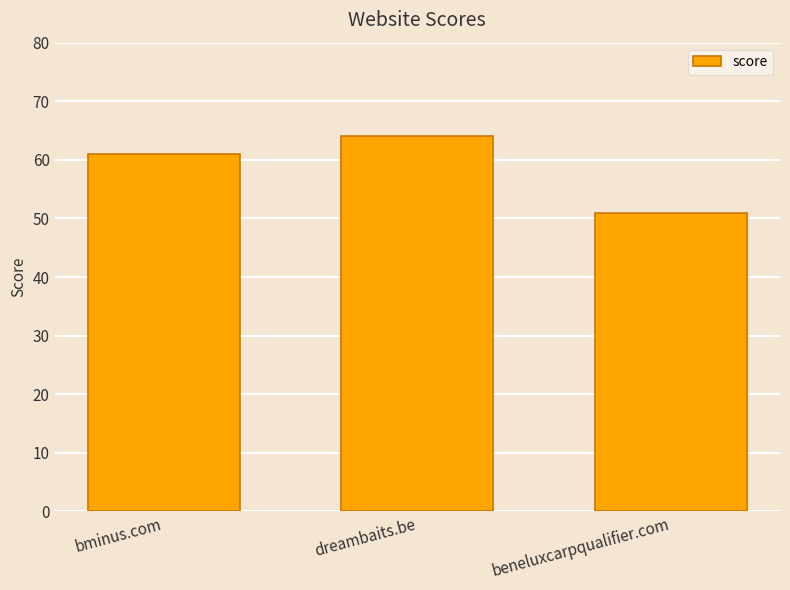

True or false: the data shows 26 at bminus.com.

False